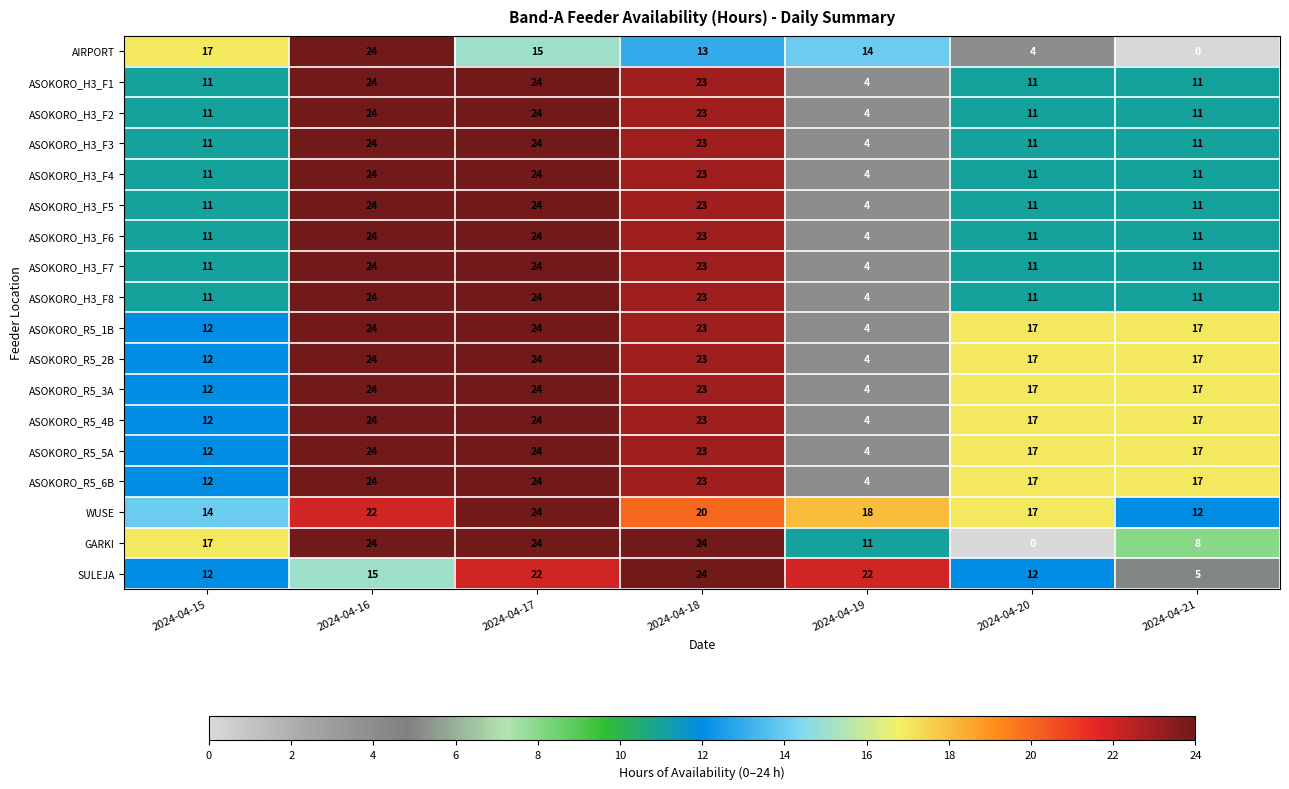

Which category has the lowest value in the ASOKORO_H3_F7 series?

2024-04-19